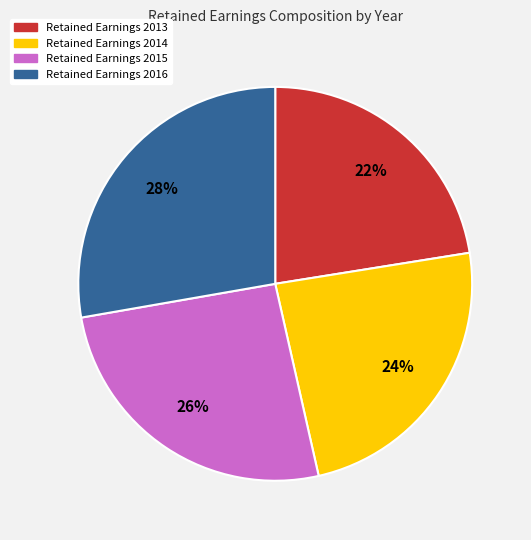

To the nearest percent, what is the combined percentage of Retained Earnings 2014 and Retained Earnings 2015?

50%